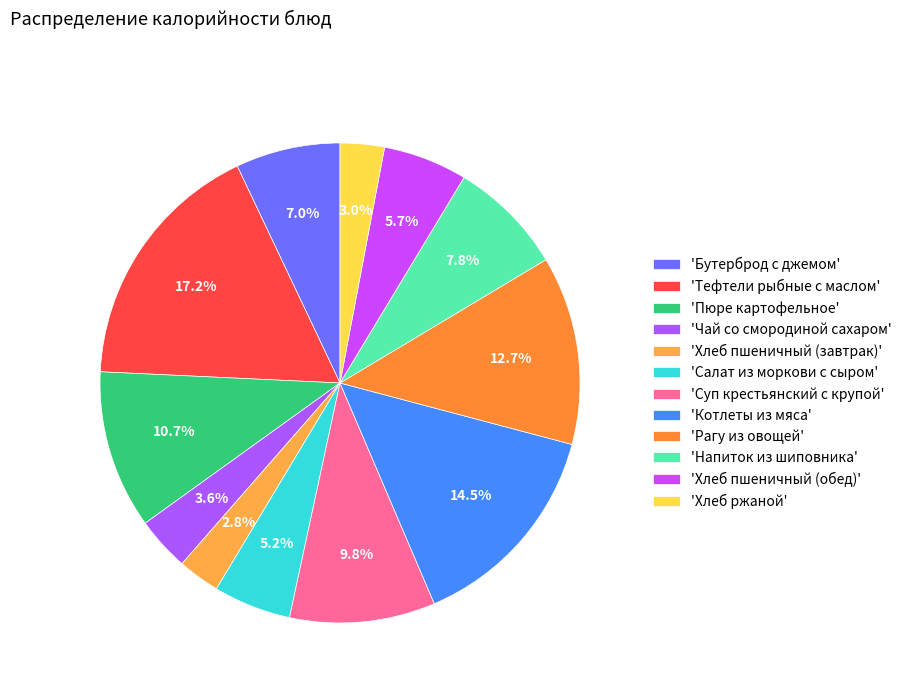

How many slices are in this pie chart?

12